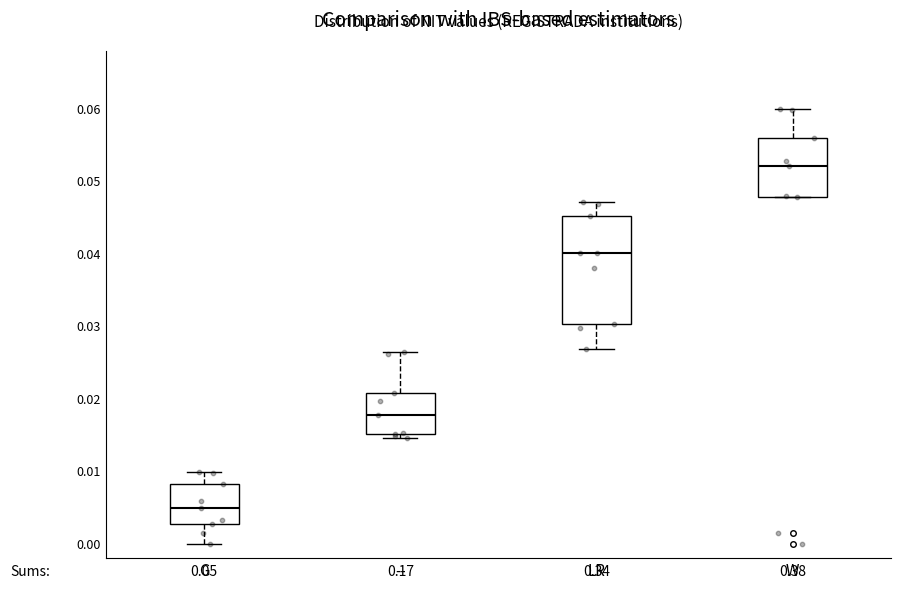

Reading left to right, transcribe this box plot: for each box, give where its median line is, the range the box spans, and where its two whiskers end, as read against the y-axis. The values are not printed on the chart, so give them approximately, as read against the axis.

G: median 0.005, box 0.003 to 0.008, whiskers 0.000 to 0.010
--: median 0.018, box 0.015 to 0.021, whiskers 0.015 (just below the box's lower edge) to 0.026
LR: median 0.040, box 0.030 to 0.045, whiskers 0.027 to 0.047
W: median 0.052, box 0.048 to 0.056, whiskers 0.048 to 0.060